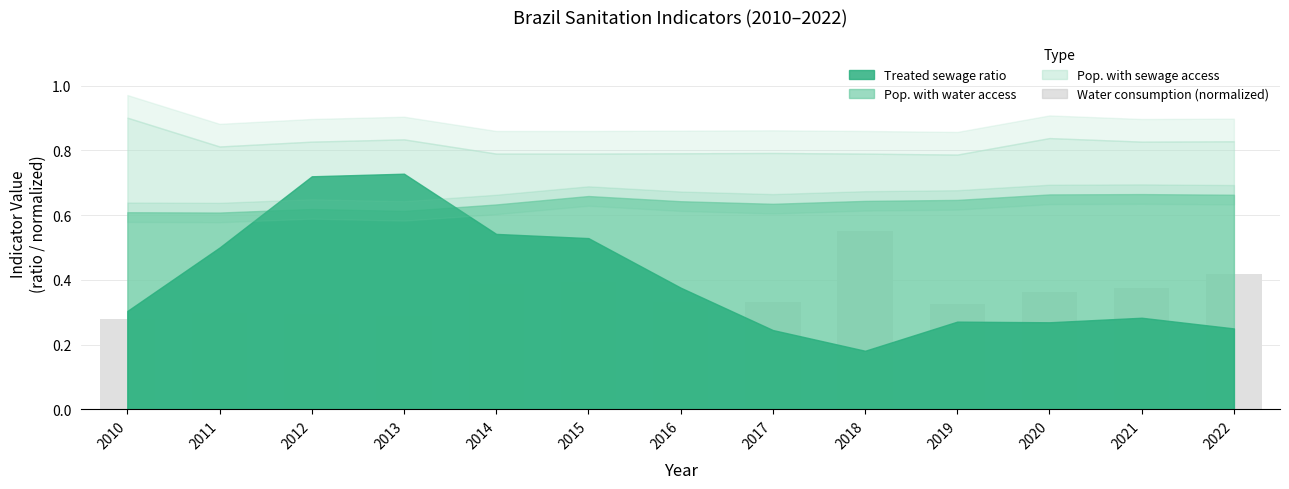

How many categories are shown in the chart?

13